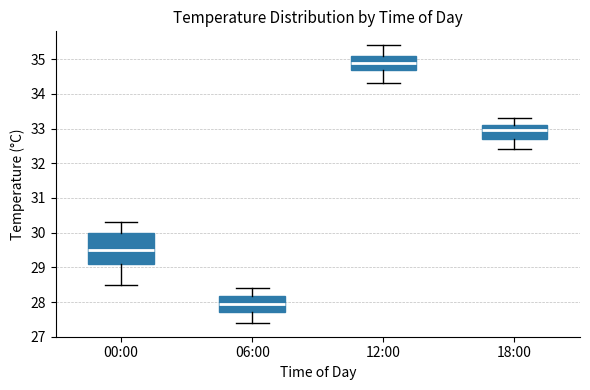

Reading left to right, transcribe this box plot: for each box, give where its median line is, the range the box spans, and where its two whiskers end, as read against the y-axis. The values are not printed on the chart, so give them approximately, as read against the axis.

00:00: median 29.5, box 29.1 to 30.0, whiskers 28.5 to 30.3
06:00: median 28.0, box 27.7 to 28.2, whiskers 27.4 to 28.4
12:00: median 34.9, box 34.7 to 35.1, whiskers 34.3 to 35.4
18:00: median 33.0, box 32.7 to 33.1, whiskers 32.4 to 33.3